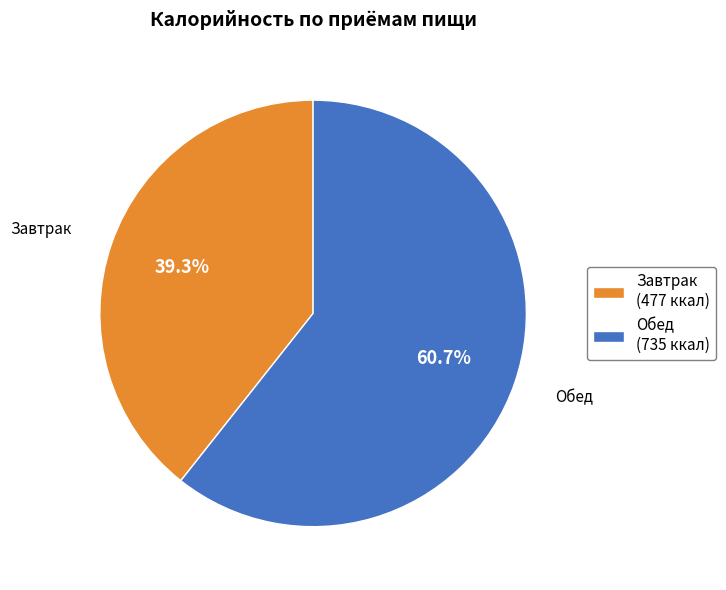

To the nearest percent, what is the average slice percentage?

50%